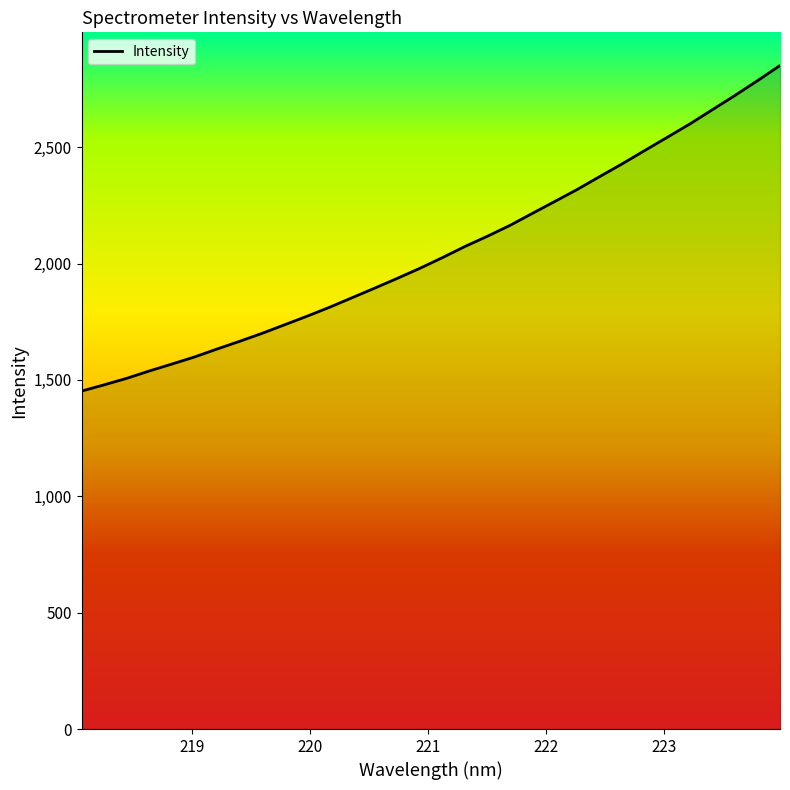

True or false: there are more than 2 points higher than both neighbors.

False